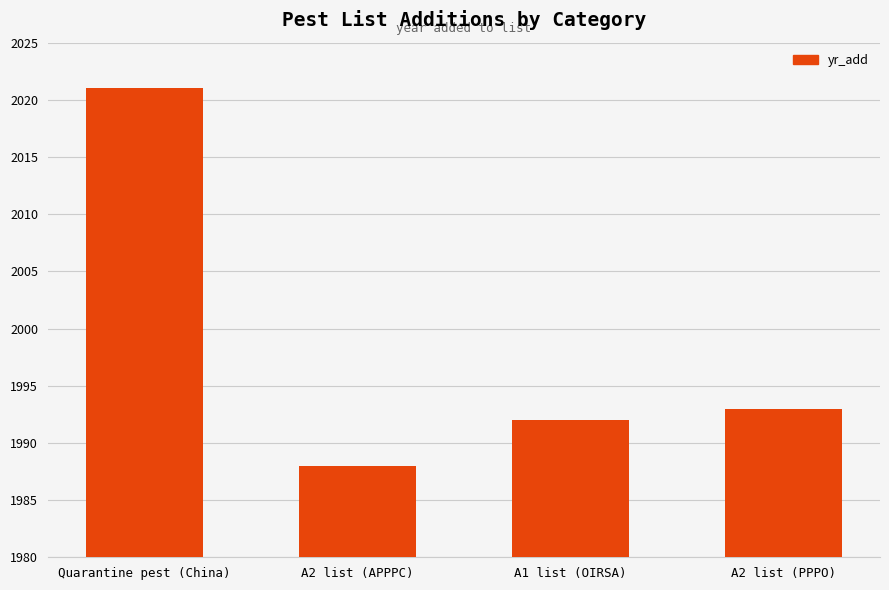

What is the sum of the values at A2 list (PPPO) and A2 list (APPPC)?

3981